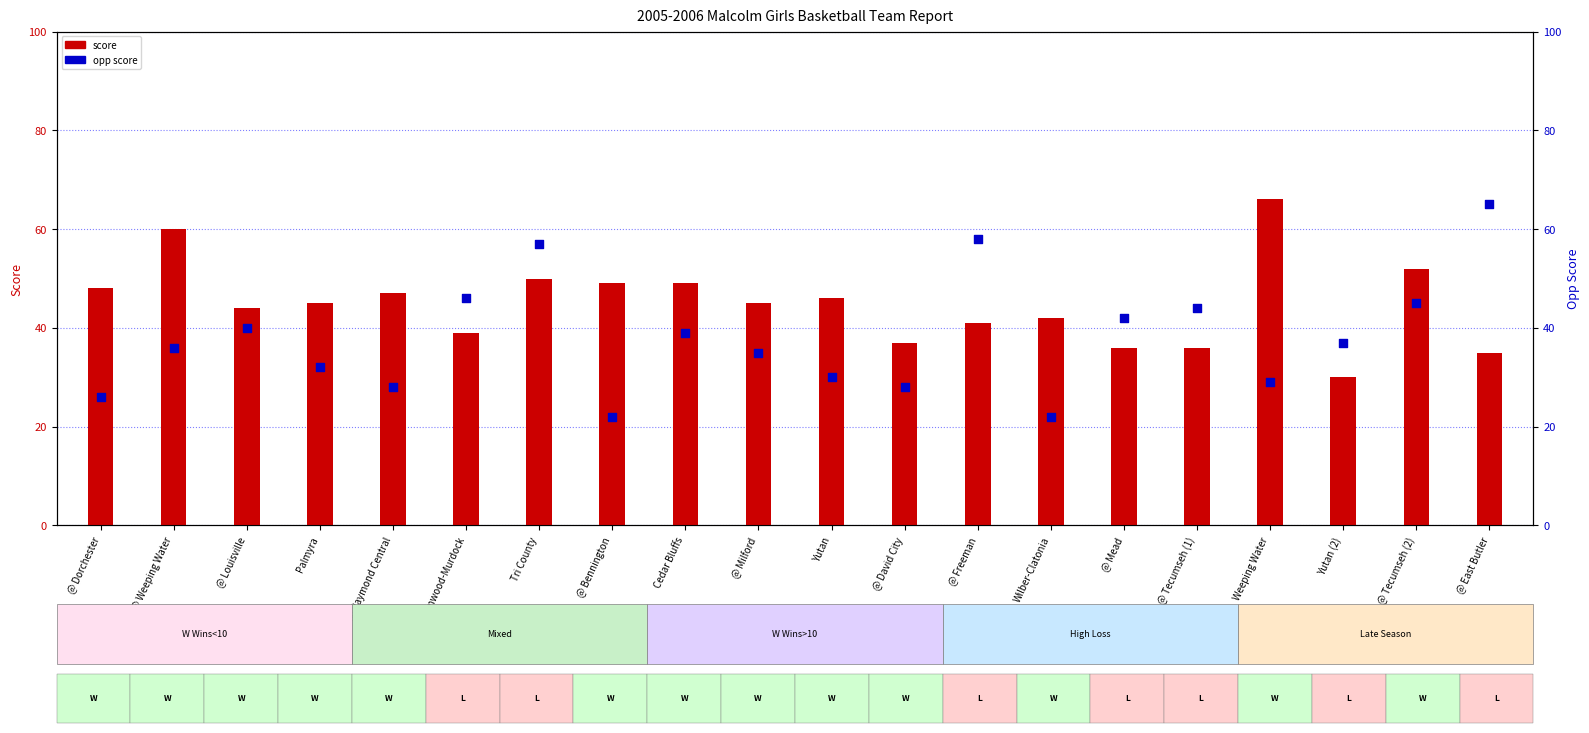

What are all the series names shown in the legend?

score, opp score